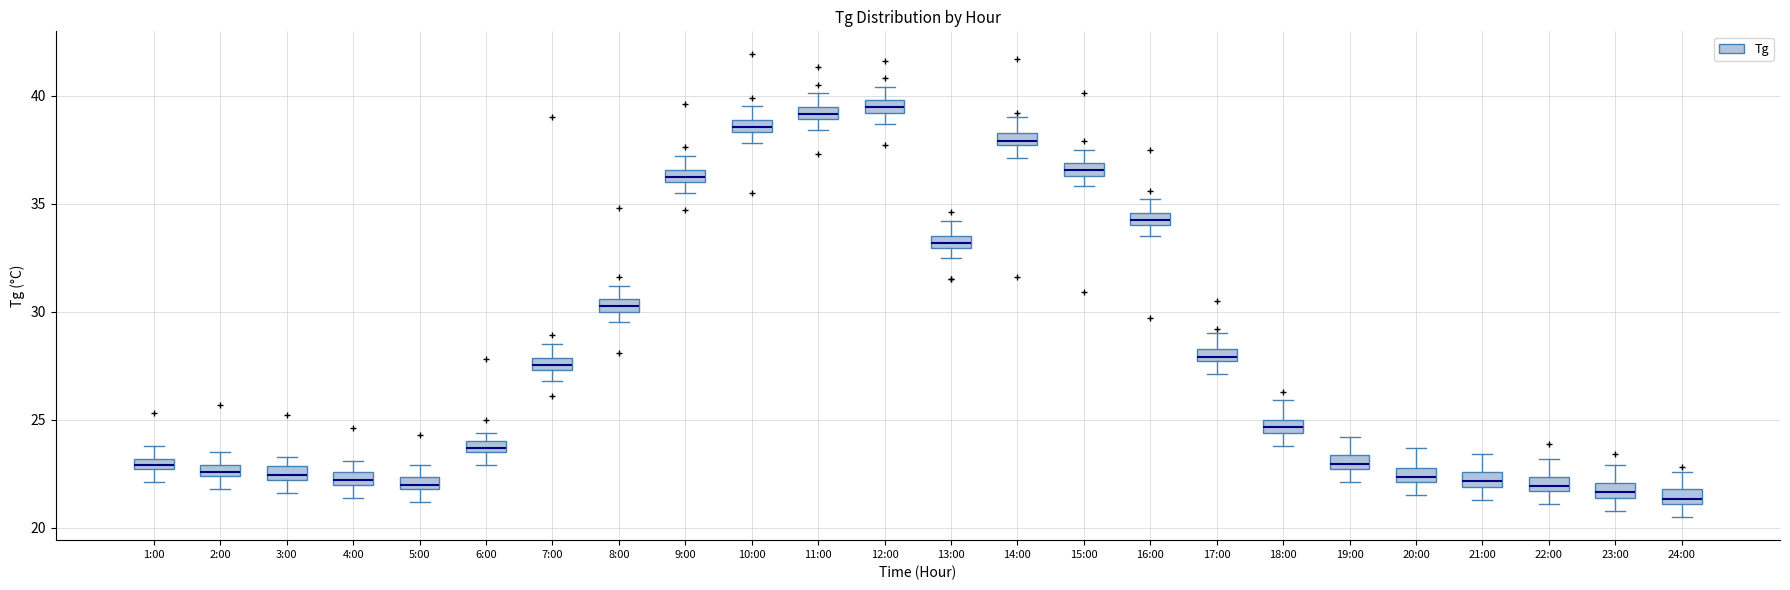

Where is the upper edge of the box for 16:00 on the y-axis? The values are not printed on the chart, so give them approximately, as read against the axis.

34.5